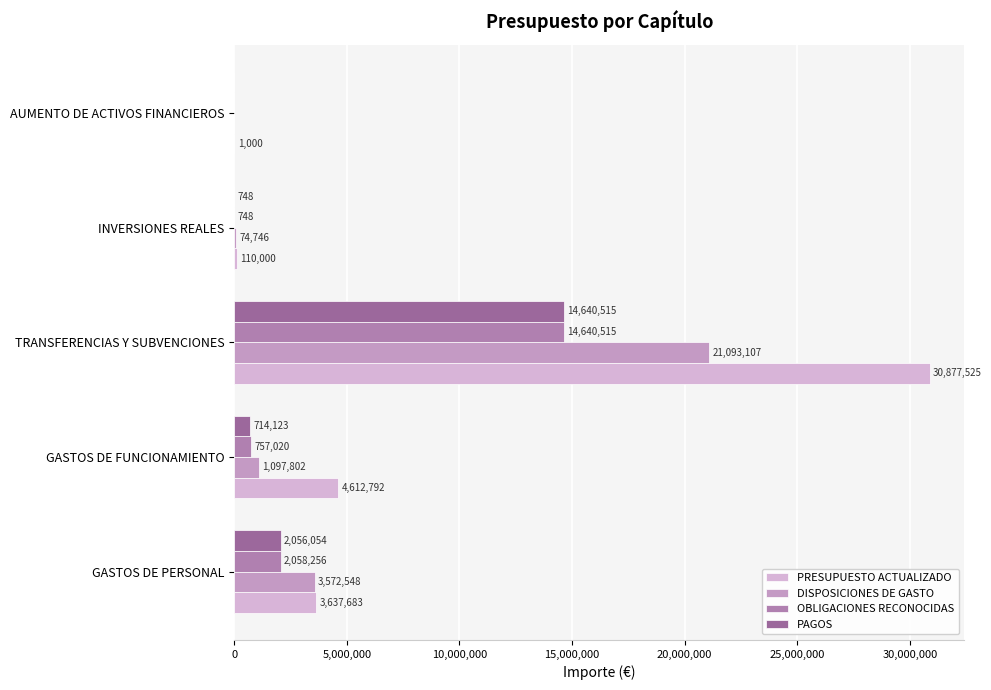

Count the number of categories in the chart.

5